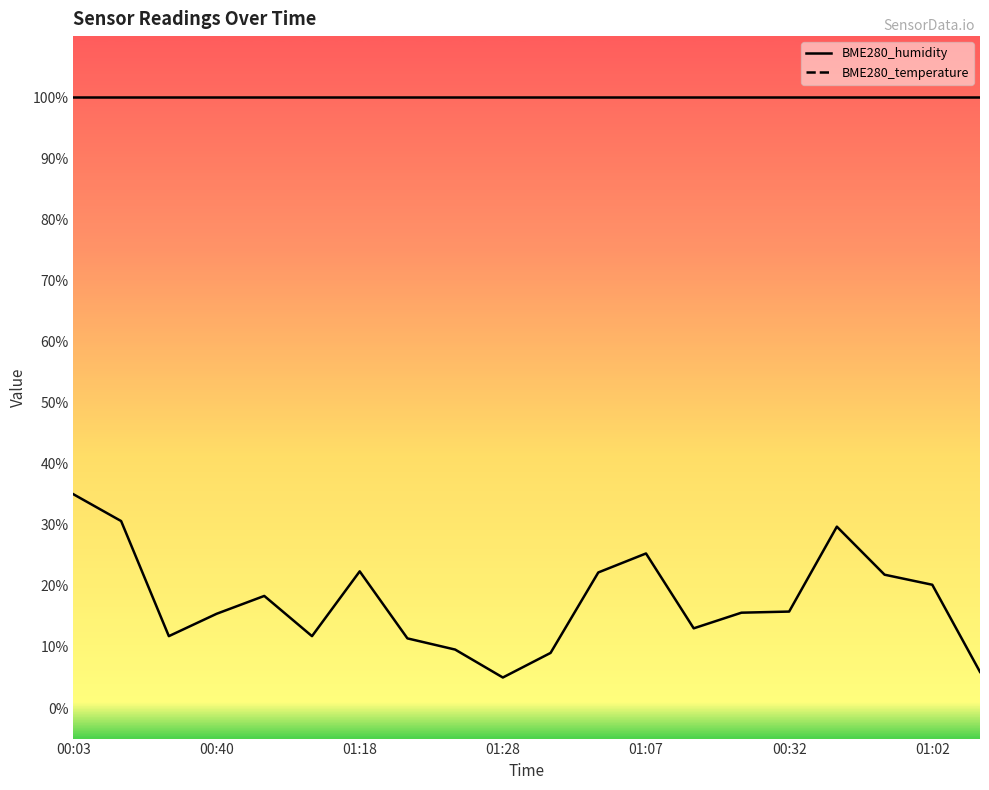

How many lines are shown in the chart?

1